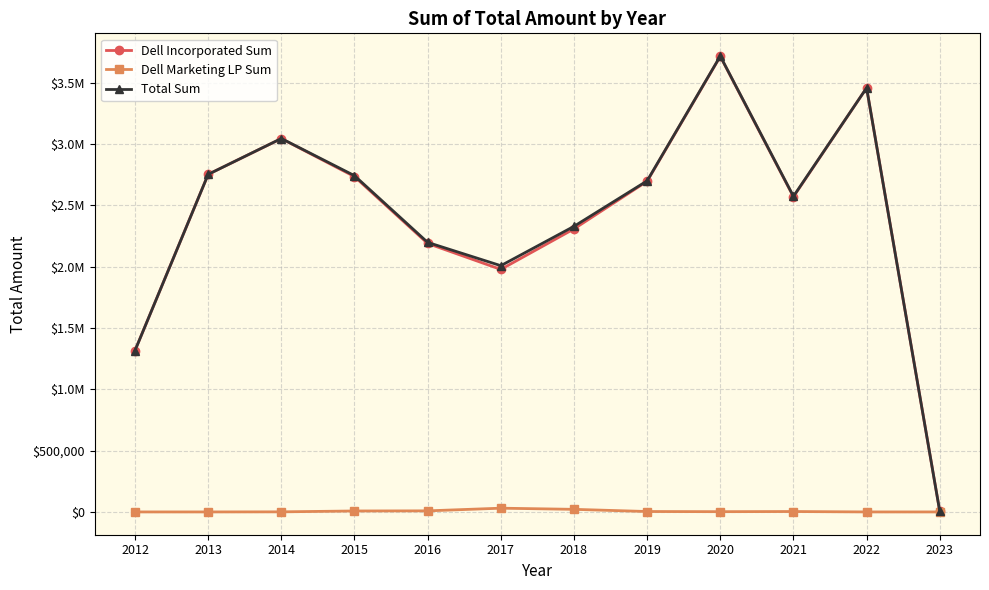

Is it true that Total Sum equals 3457245.6 at 2022?

True